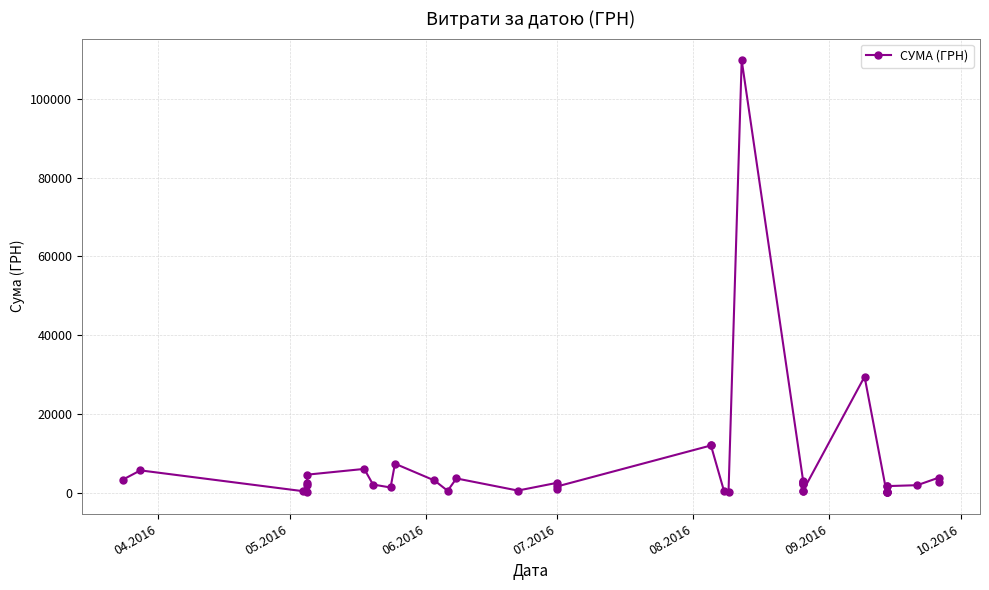

Where does the data first go above 2137?

04.2016